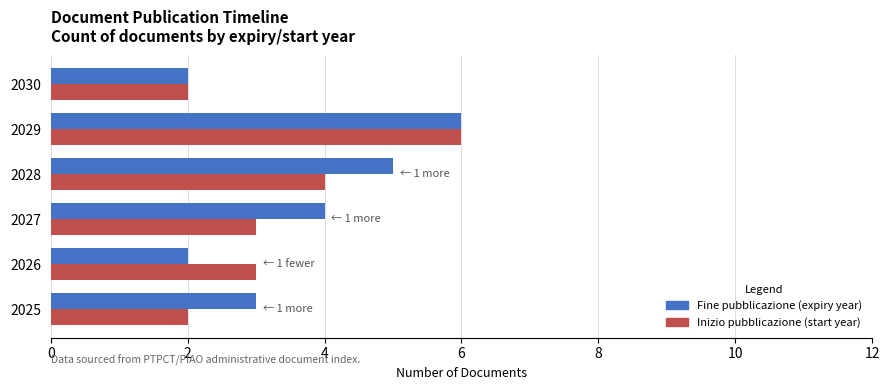

At which category does the chart reach its peak across all series?

2029